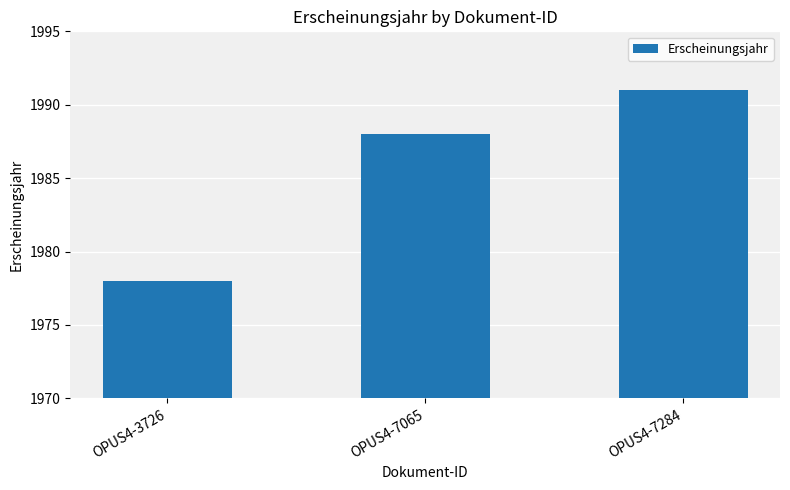

What is the change in value from OPUS4-7065 to OPUS4-7284?

+3